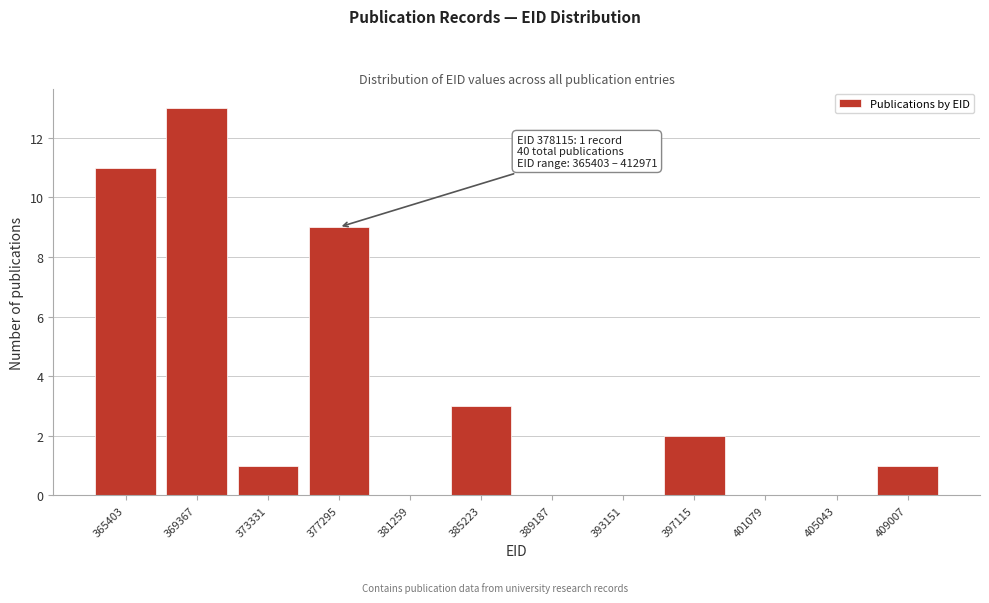

Reading left to right, transcribe all the data shown in this chart.

365403=11	369367=13	373331=1	377295=9	381259=0	385223=3	389187=0	393151=0	397115=2	401079=0	405043=0	409007=1